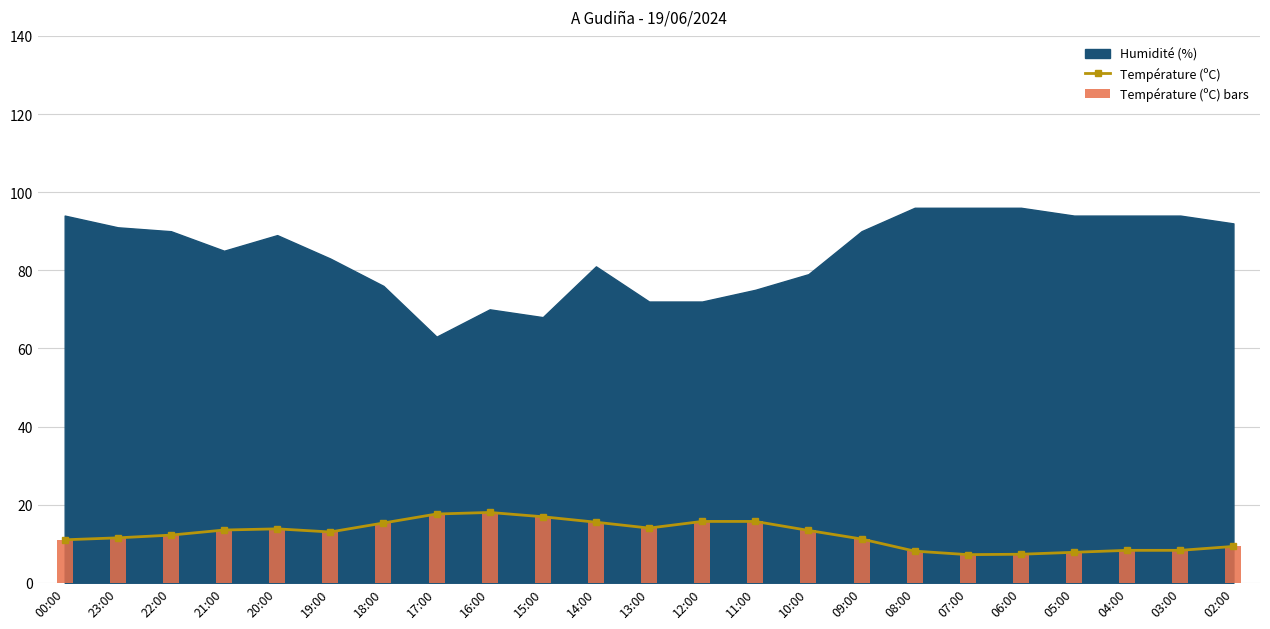

True or false: Température (ºC) has a value of 21.2 at 10:00.

False